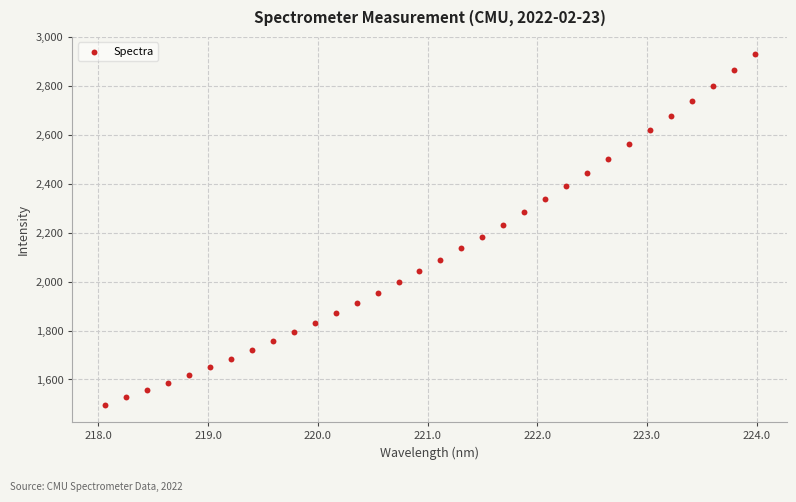

What is the range of X values (max minus min)?

5.9